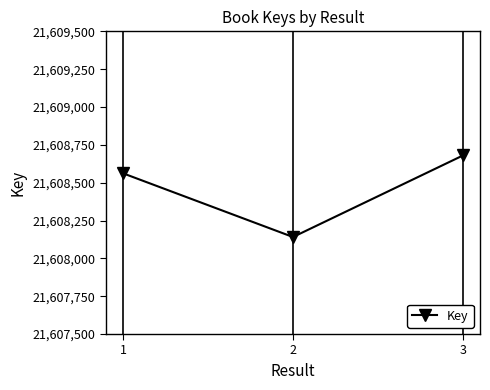

How many distinct data groups are displayed?

1